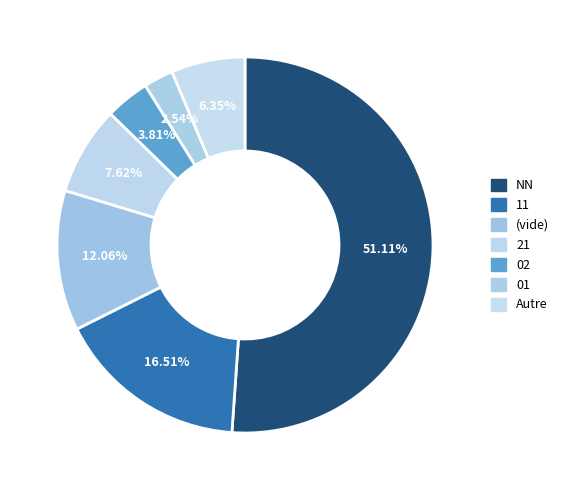

How many slices are in this pie chart?

7